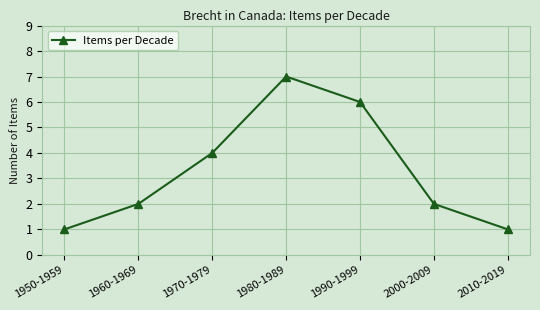

What is the value of the 5th point from the left?

6